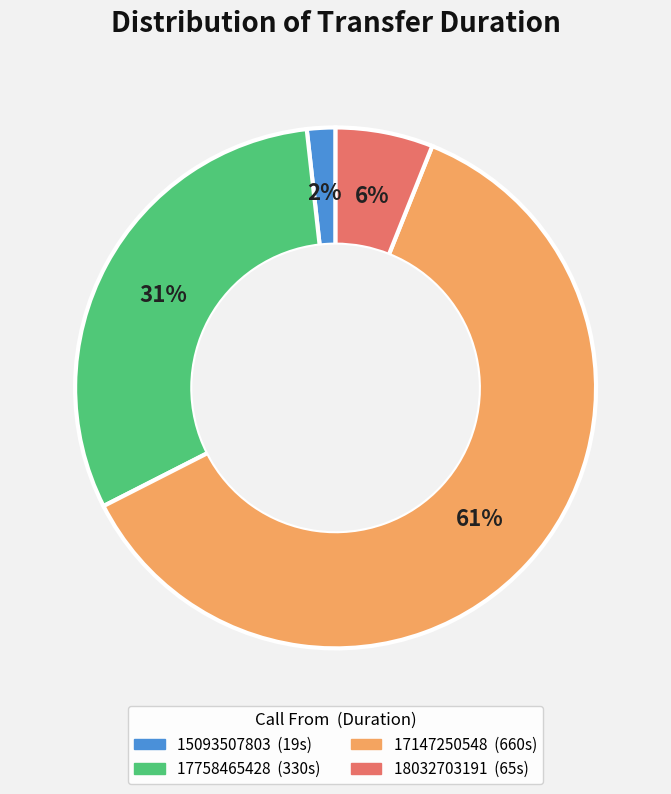

Does 17147250548 represent more than half of the total?

Yes